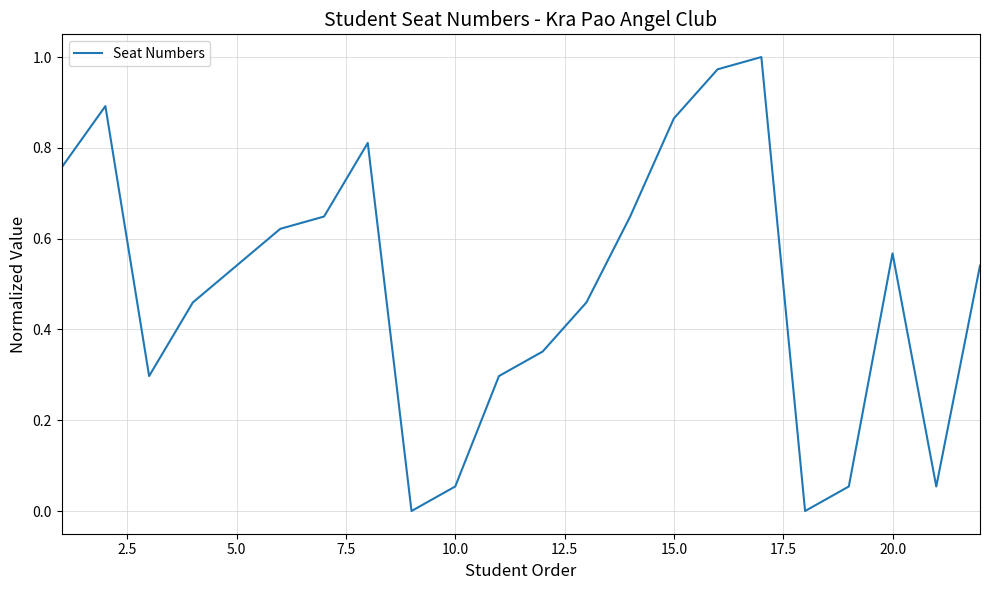

What is the value of the 19th point from the left?

0.1